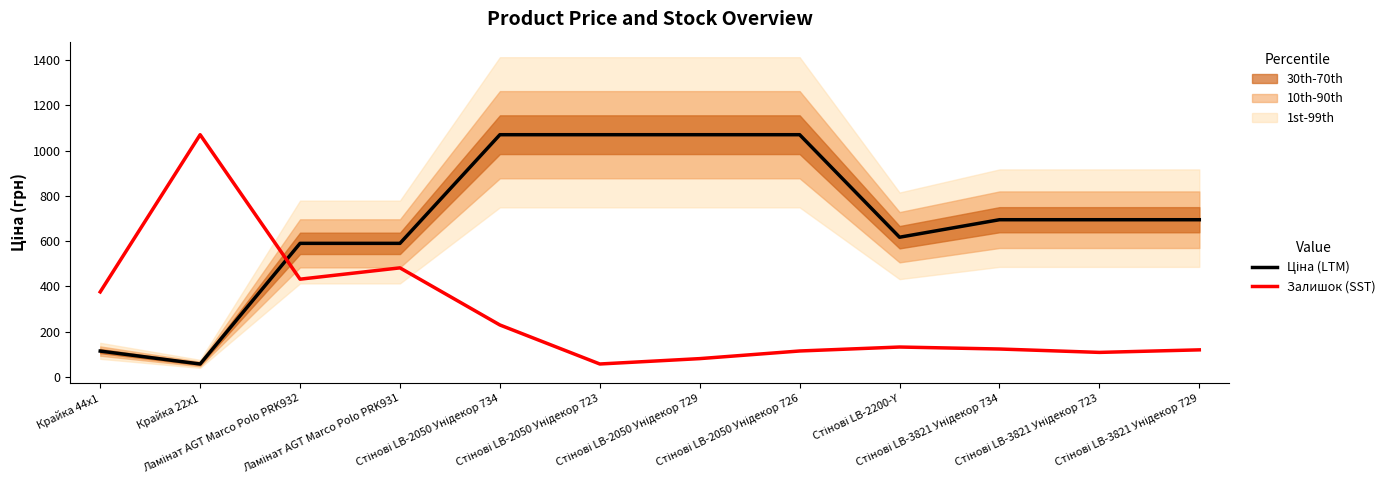

What is the difference between the highest and lowest values at Стінові LB-3821 Унідекор 729?

574.8